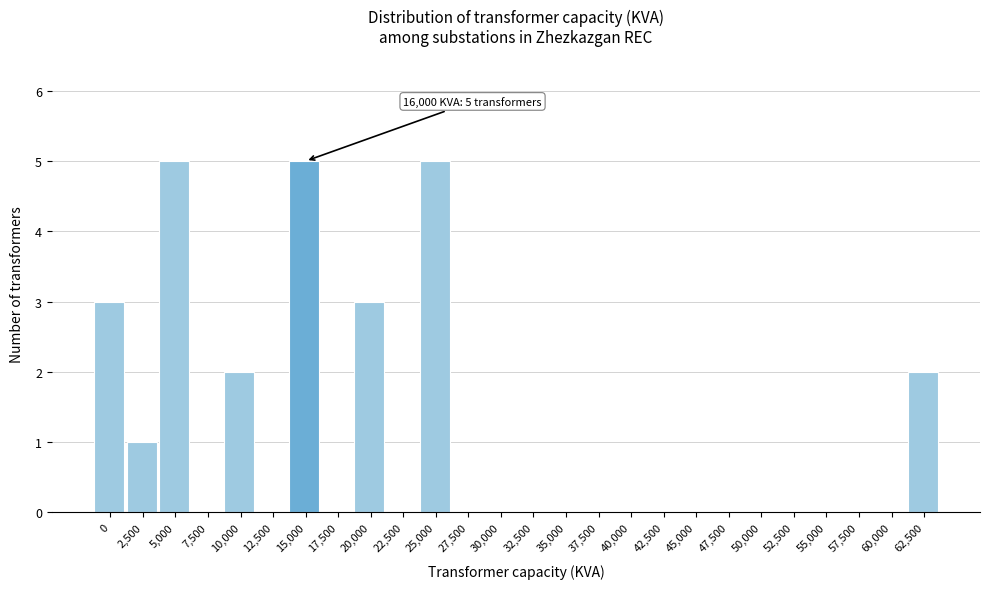

Reading left to right, transcribe all the data shown in this chart.

0=3	2,500=1	5,000=5	7,500=0	10,000=2	12,500=0	15,000=5	17,500=0	20,000=3	22,500=0	25,000=5	27,500=0	30,000=0	32,500=0	35,000=0	37,500=0	40,000=0	42,500=0	45,000=0	47,500=0	50,000=0	52,500=0	55,000=0	57,500=0	60,000=0	62,500=2